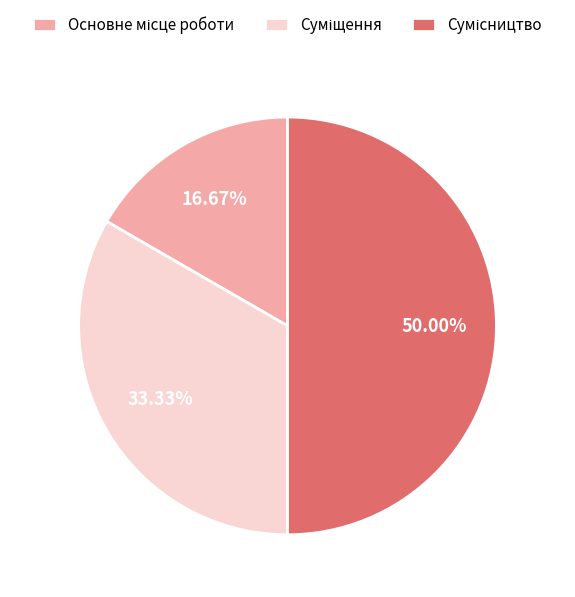

What is the smallest slice in the pie chart?

Основне місце роботи